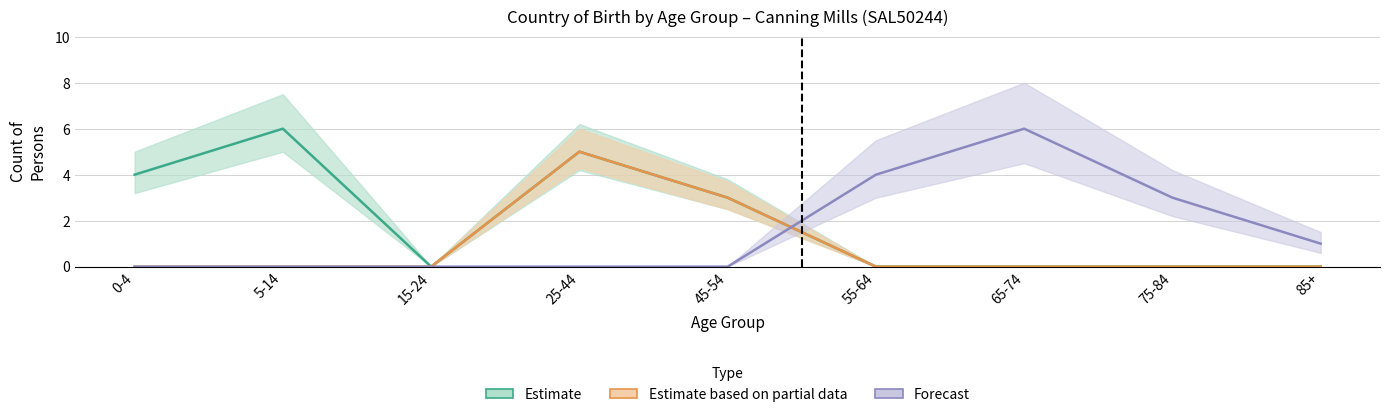

Between 0-4 and 55-64, which is larger?

0-4